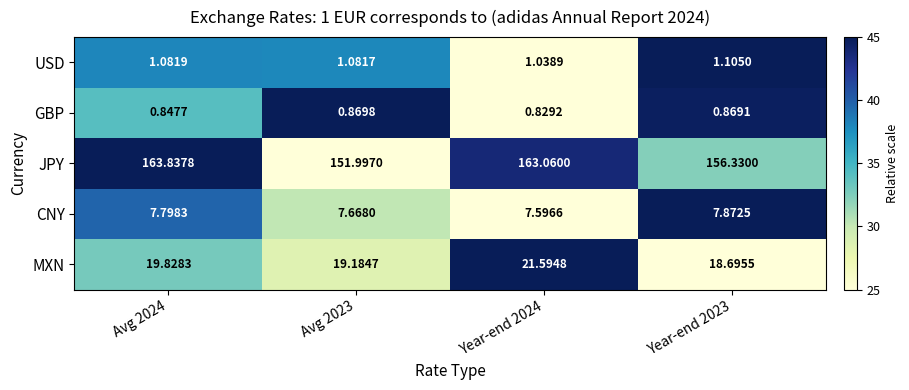

Rank the series by their maximum value, from highest to lowest.

JPY, MXN, CNY, USD, GBP